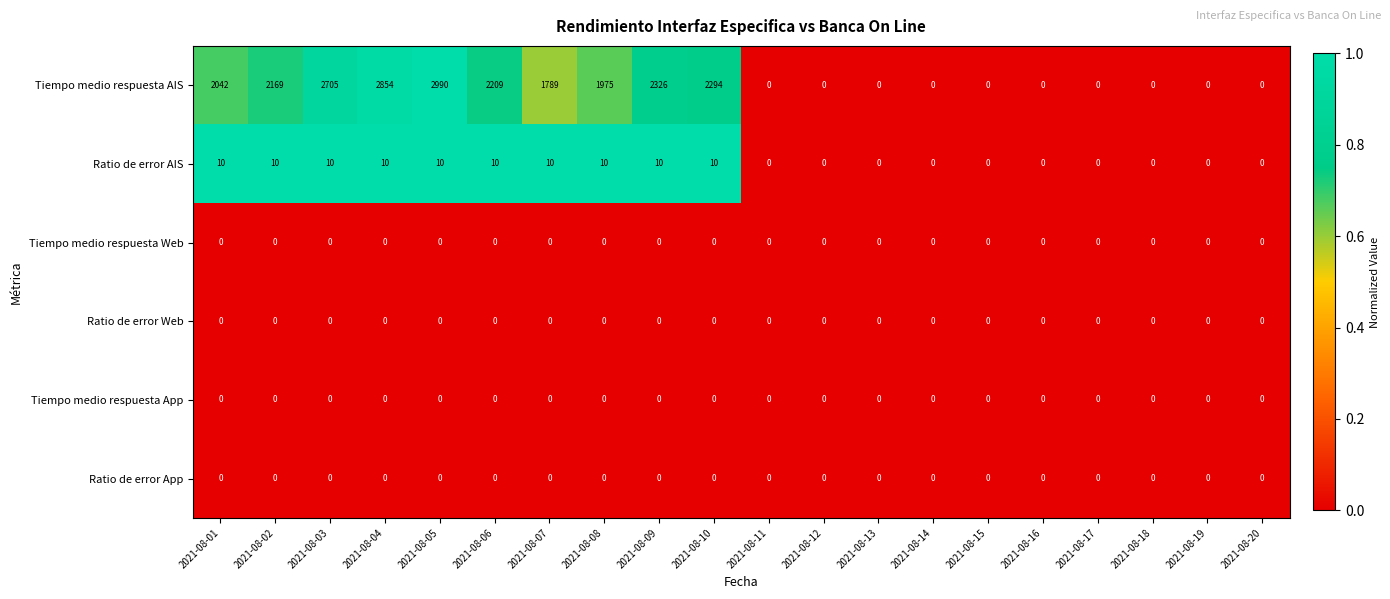

The value of Ratio de error App at 2021-08-18 is 0. True or false?

True